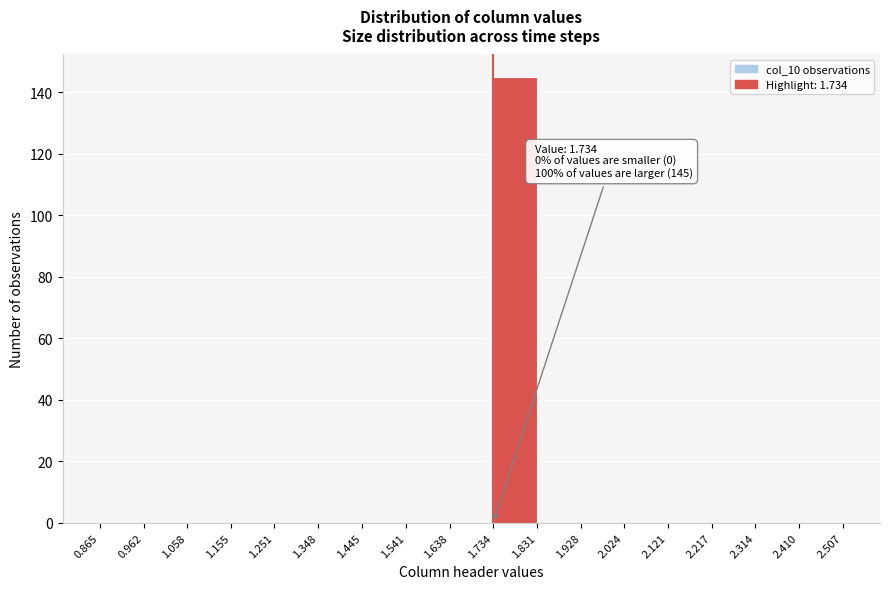

Which range on the x-axis has the tallest bar?

1.734 to 1.831